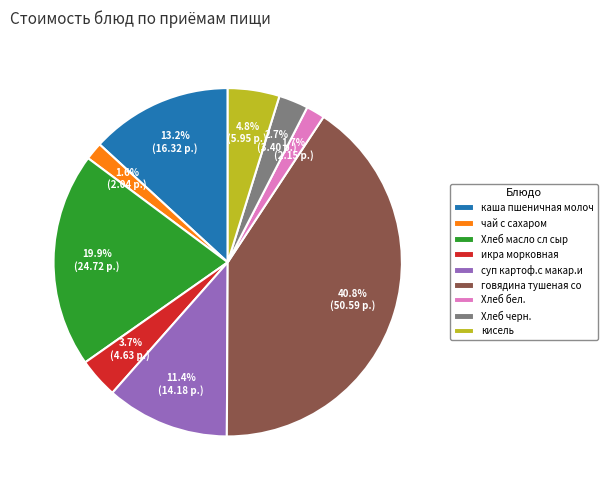

To the nearest percent, what is the average slice percentage?

11%